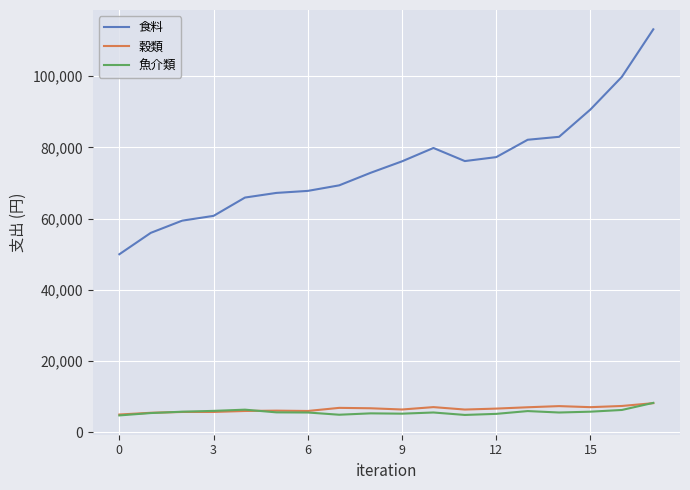

What is the highest value of the 食料 series?

113154